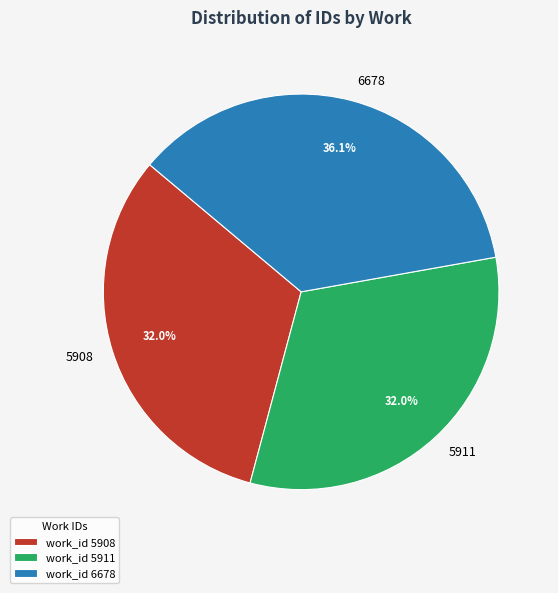

Is there a majority slice in this chart?

No